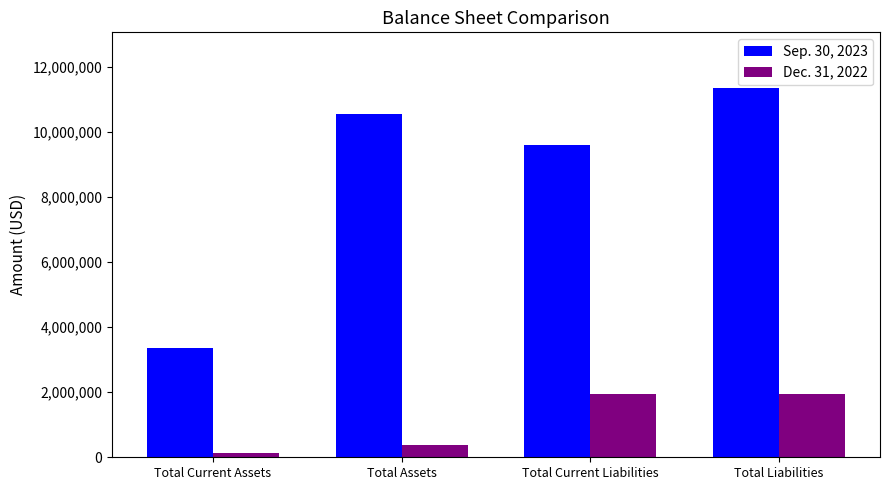

How many data points in Sep. 30, 2023 are less than 10537048?

2